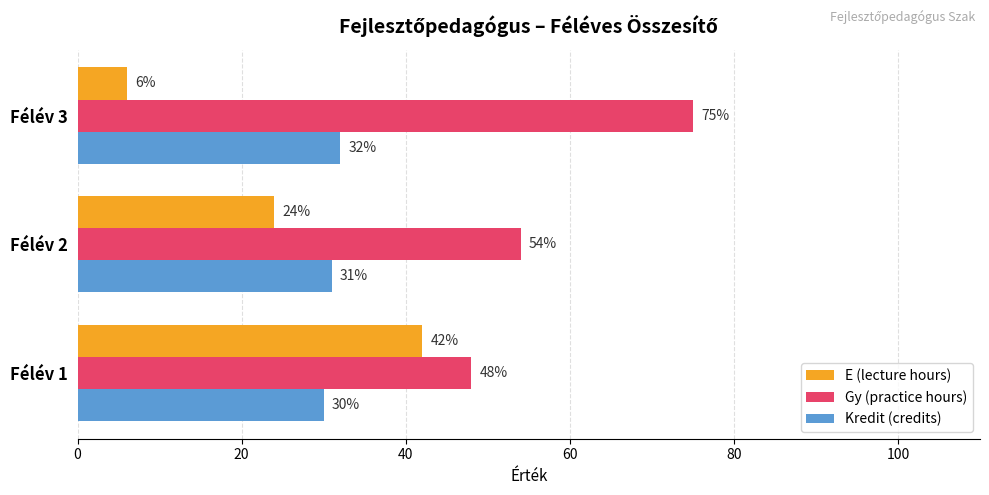

Where is Gy (practice hours) nearest to the value 61?

Félév 2